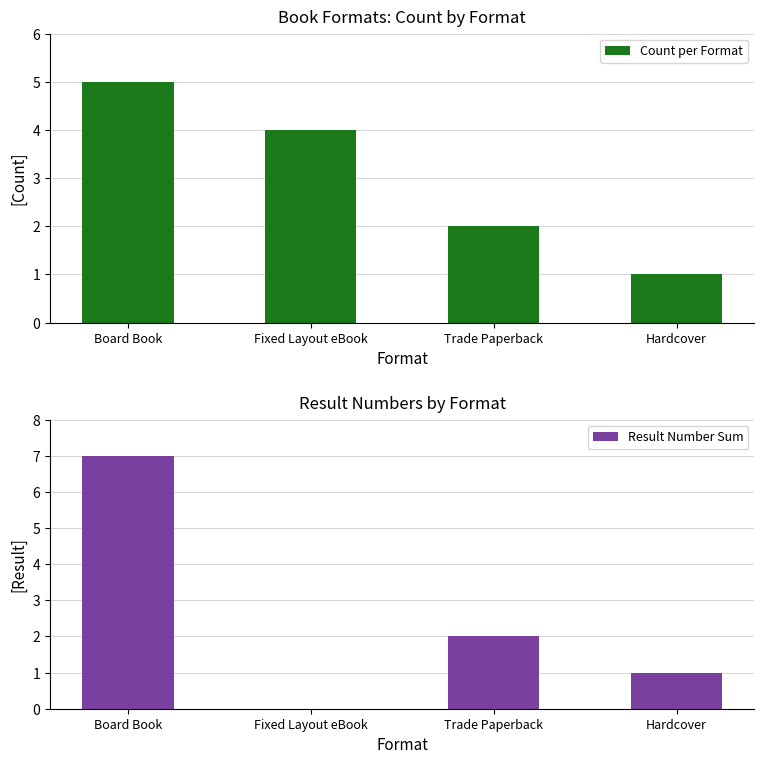

Rank the series at Hardcover from highest to lowest value.

Count per Format, Result Number Sum